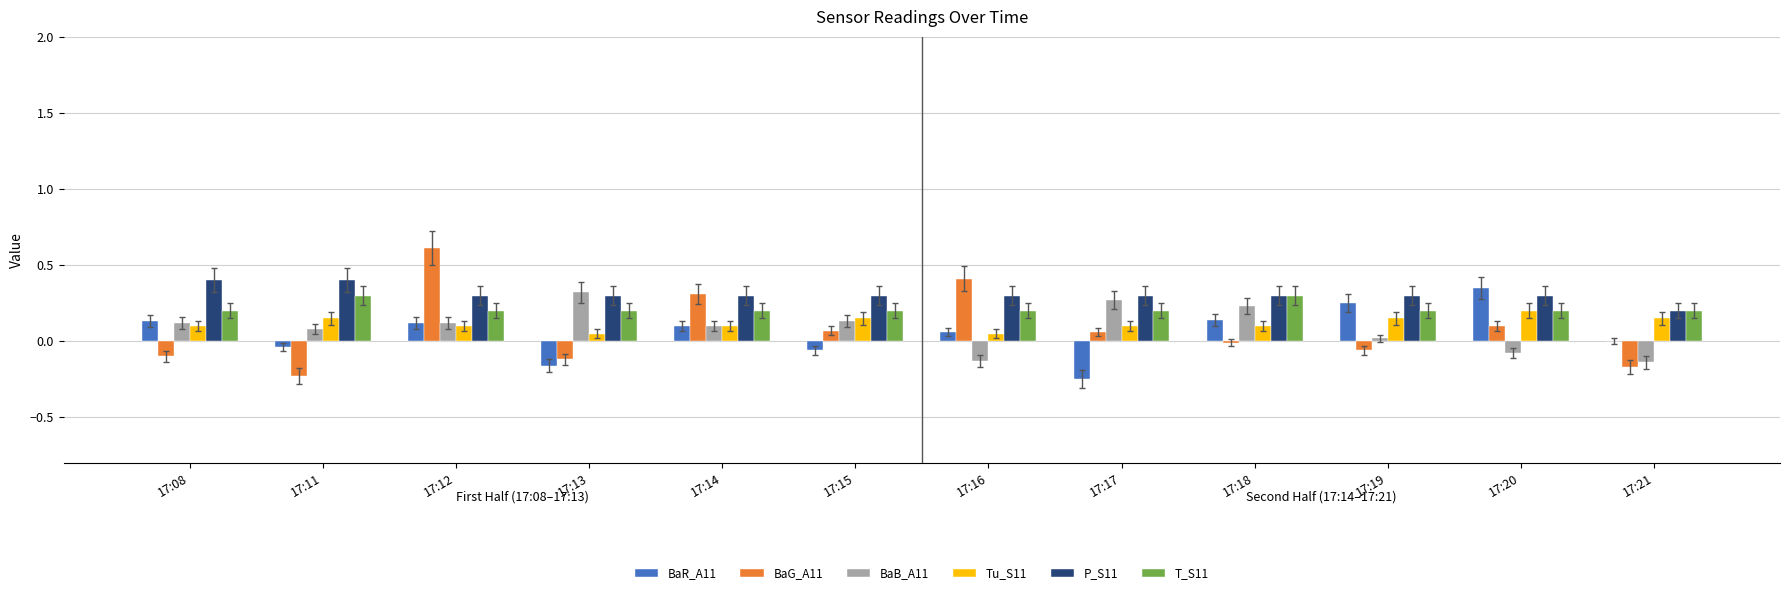

Which series has the largest range (max minus min)?

BaG_A11